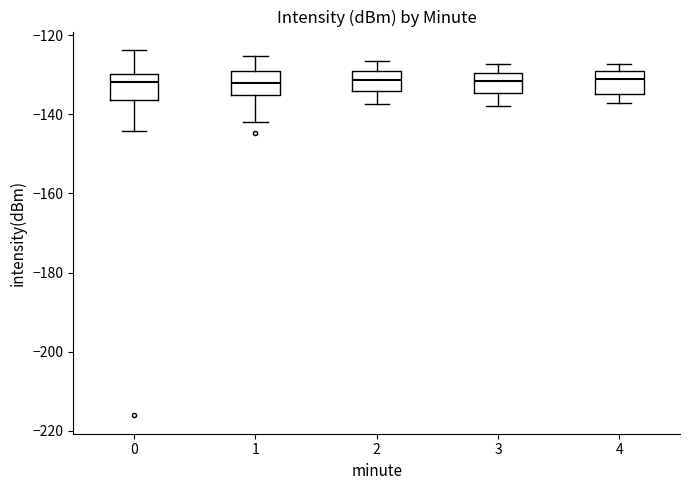

Where does the lower whisker of the box at x = 2 end on the y-axis? The values are not printed on the chart, so give them approximately, as read against the axis.

-138